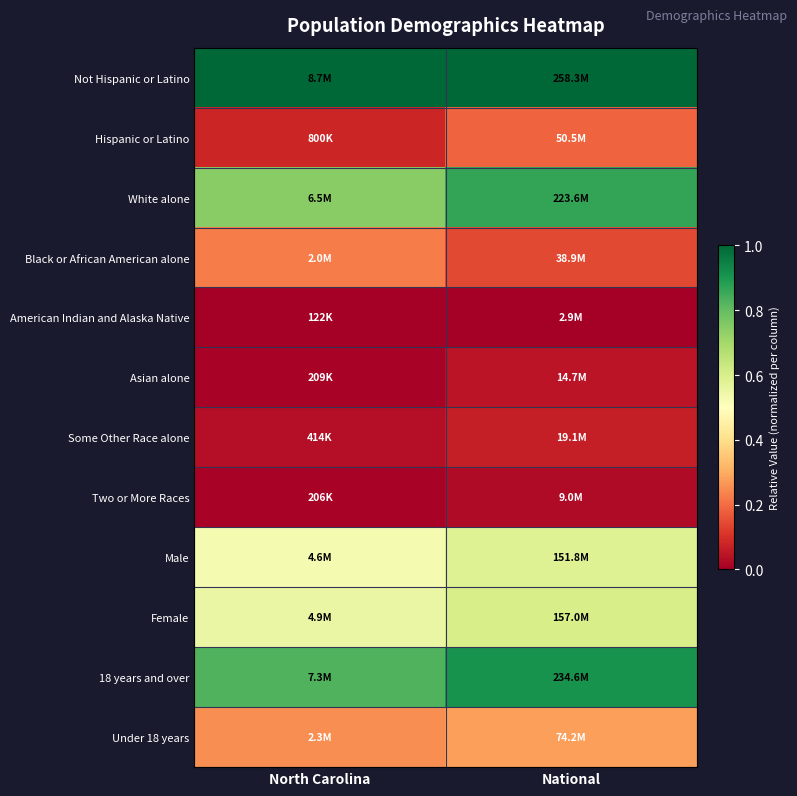

Between National and North Carolina, which is larger?

National